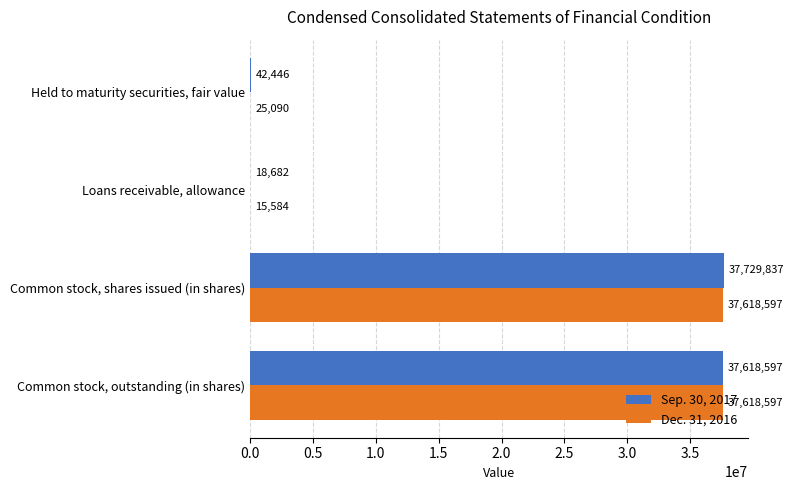

How many categories are shown in the chart?

4